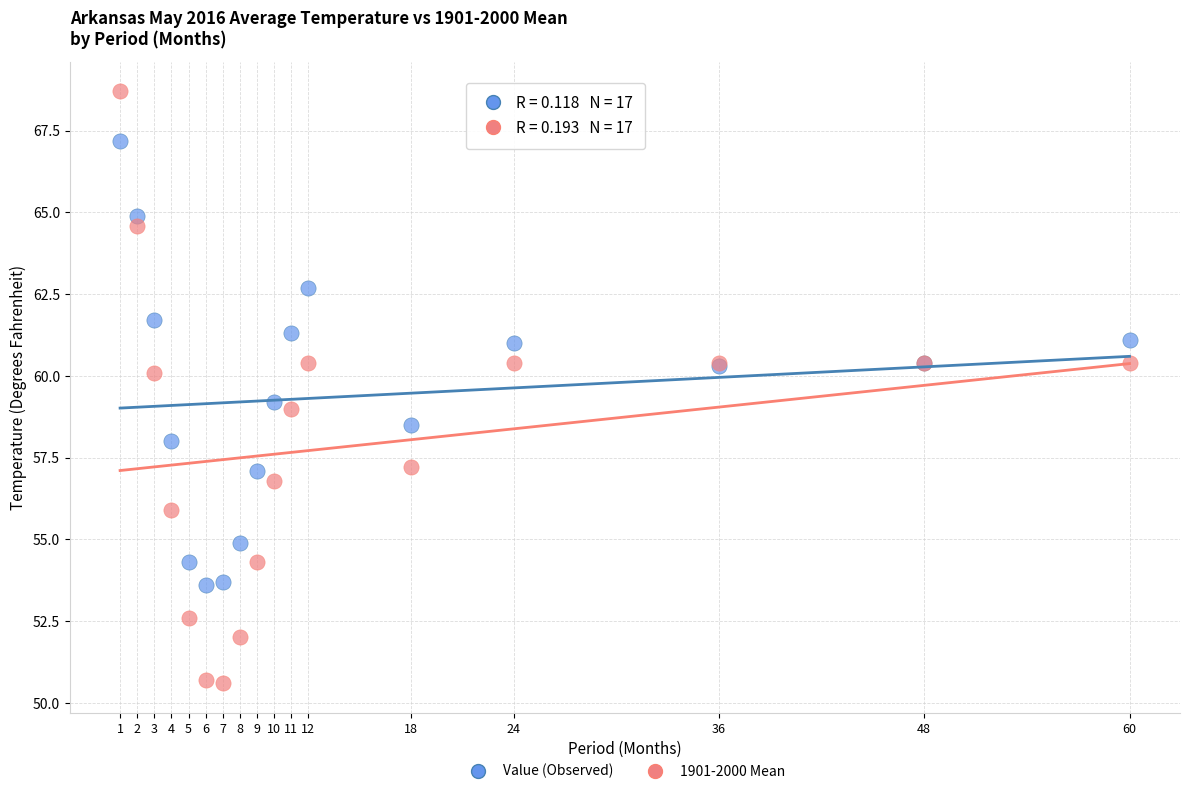

What is the X range (max minus min) for the scatter plot?

59.0